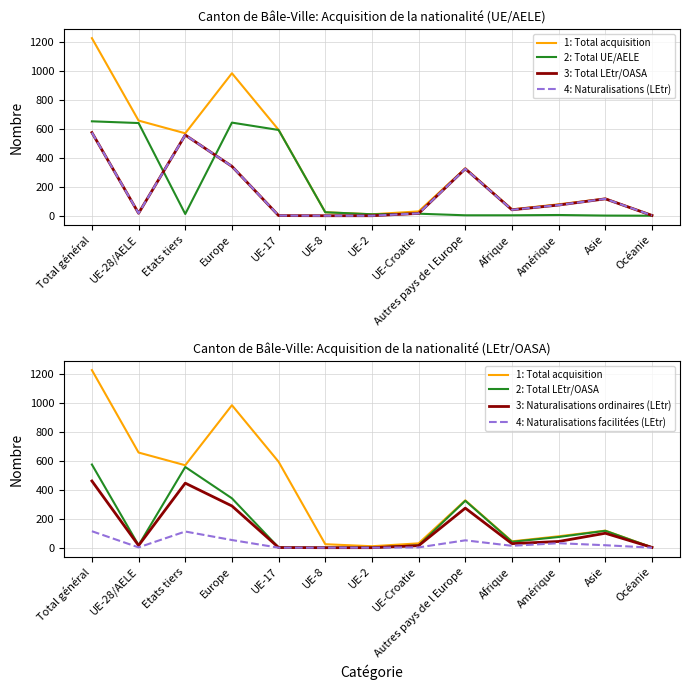

Which category has the lowest value in the Naturalisations facilitées (LEtr) series?

UE-17